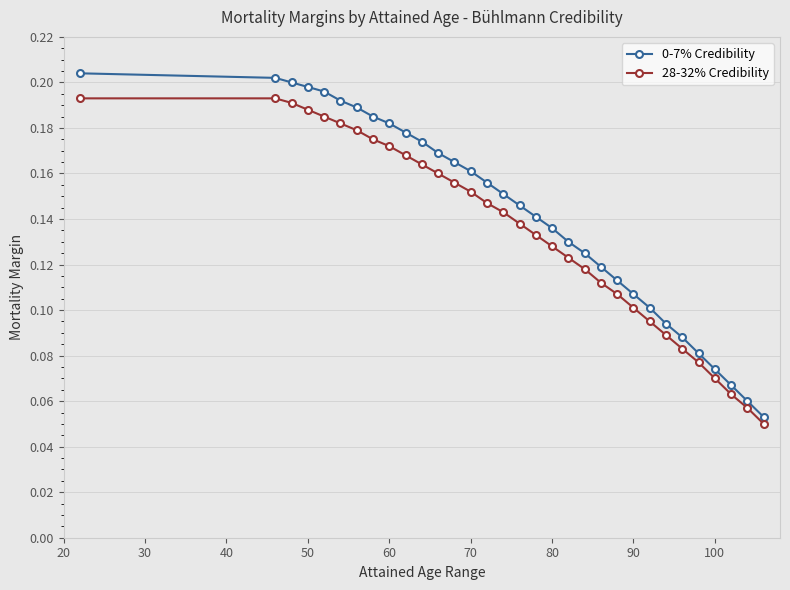

Which series has the widest spread of values?

0-7% Credibility